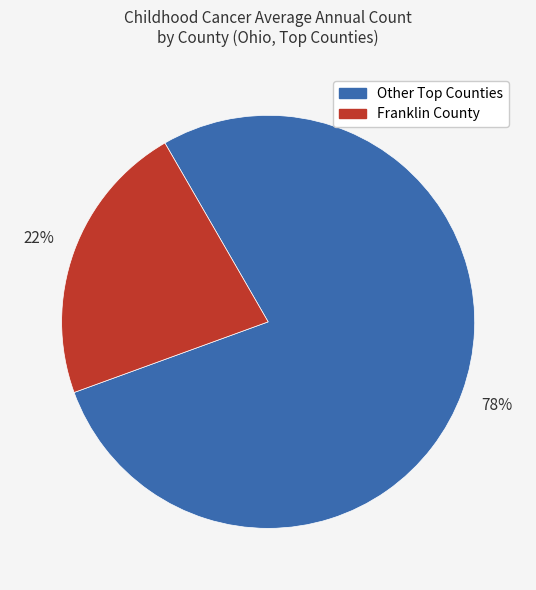

Is there a majority slice in this chart?

Yes